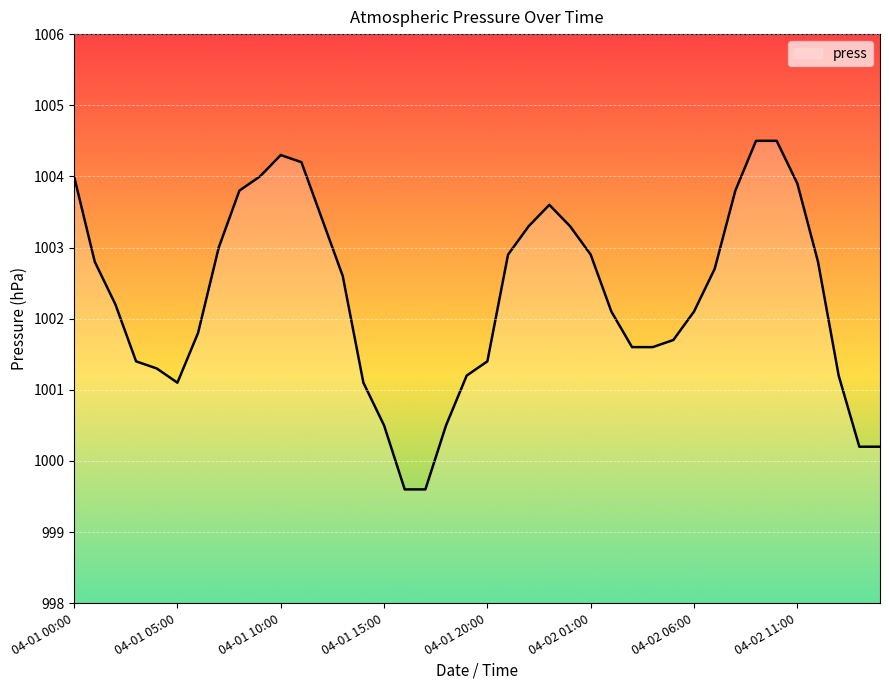

Does the chart display data point markers on the line(s)?

No